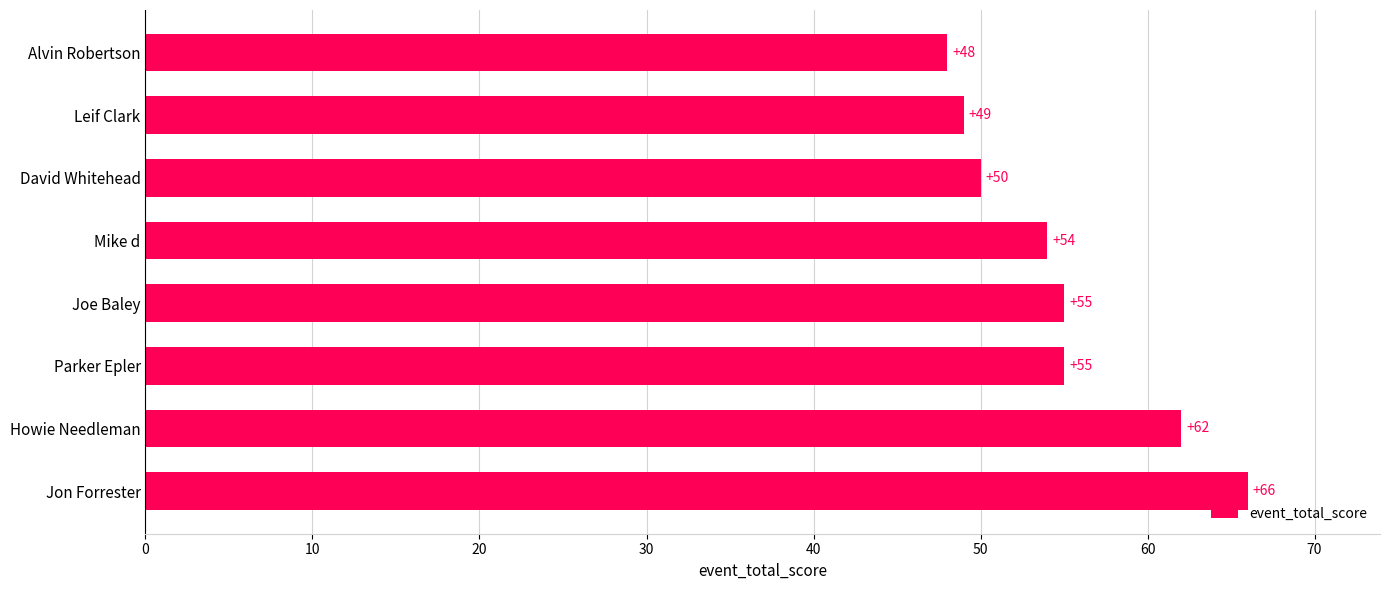

Read the value at Joe Baley, to the nearest 10.

60